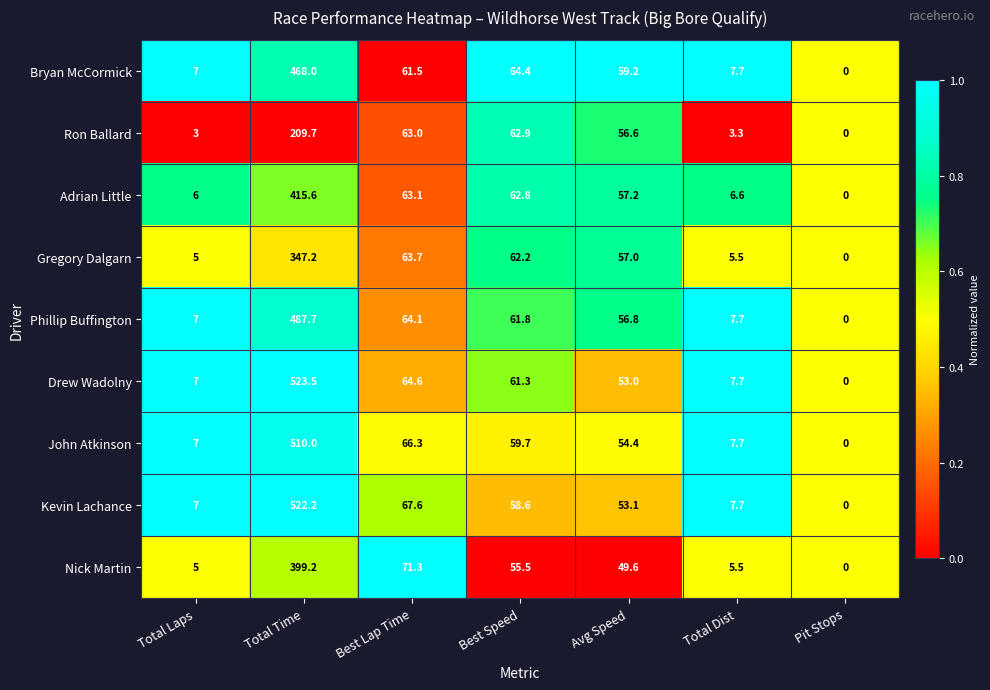

What is the difference between the highest and lowest values at Total Time?

313.8